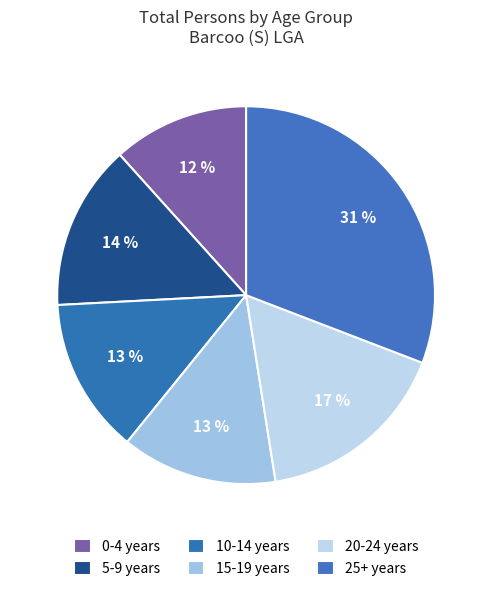

What percentage is NOT represented by 0-4 years?

88.3%